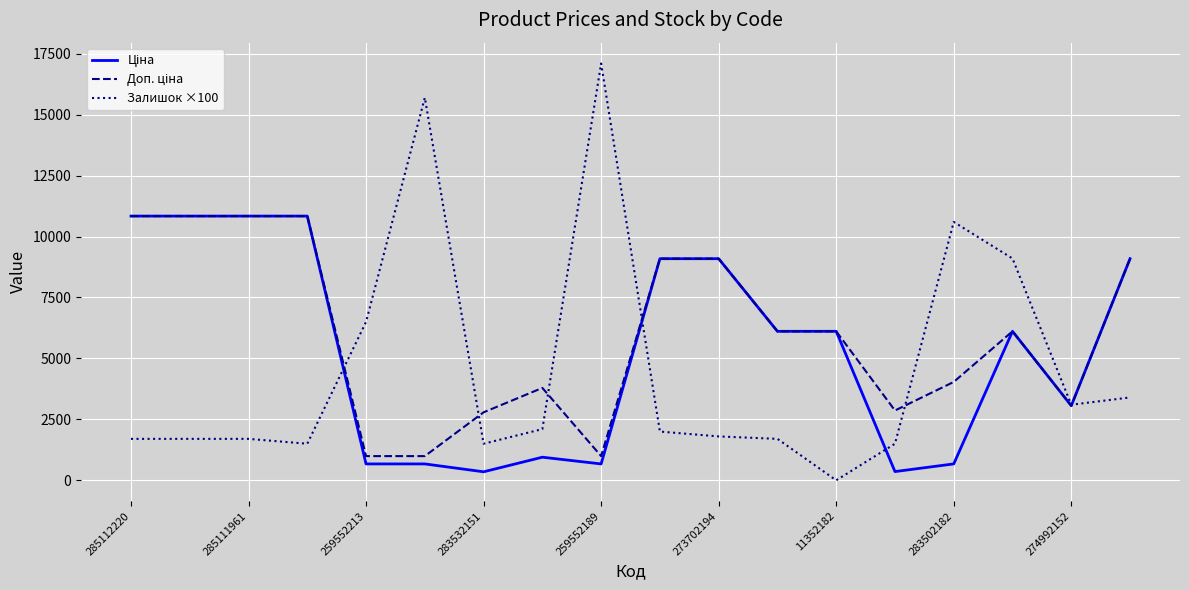

What is the maximum value shown in the chart?

17100.0